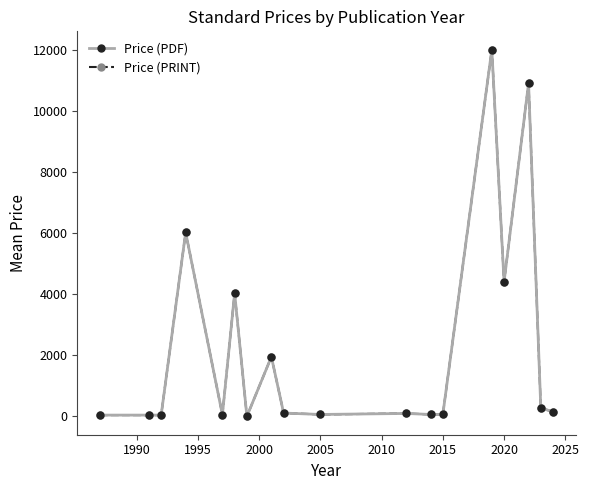

What is the difference between the second highest and second lowest values in the Price (PDF) series?

10858.0